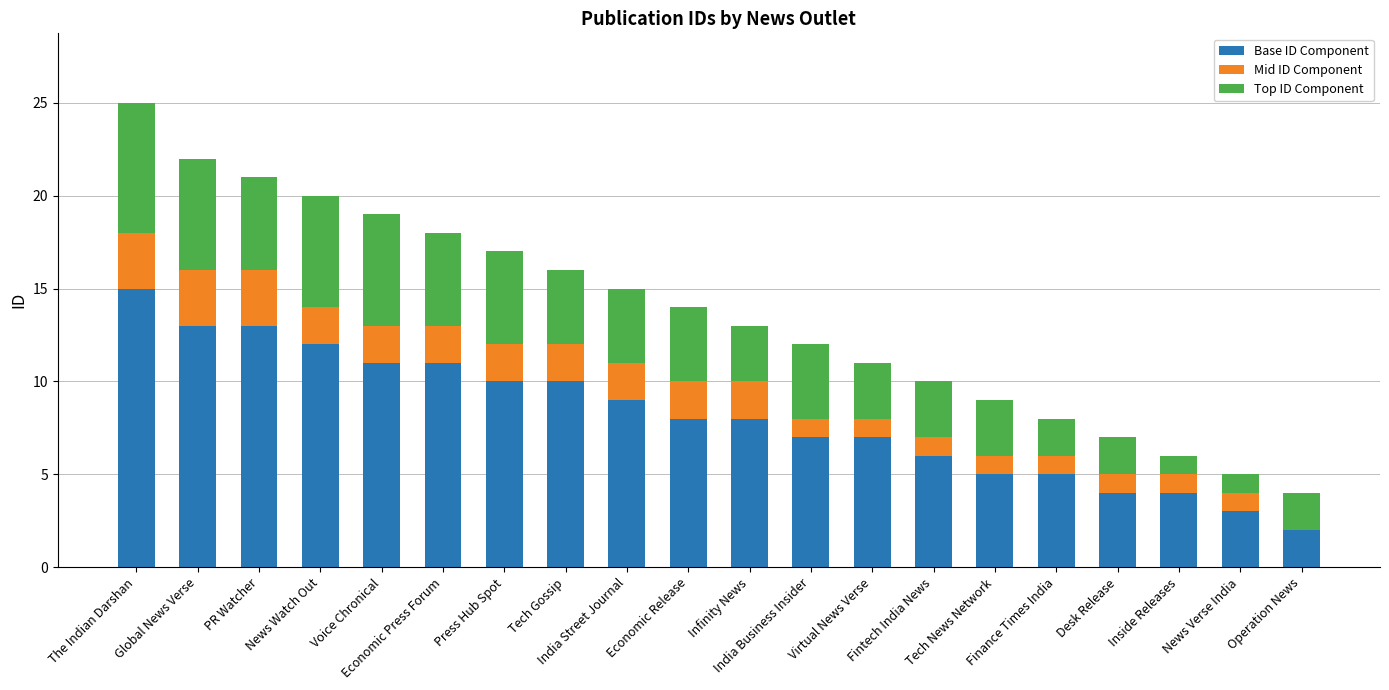

What is the maximum value for Base ID Component?

15